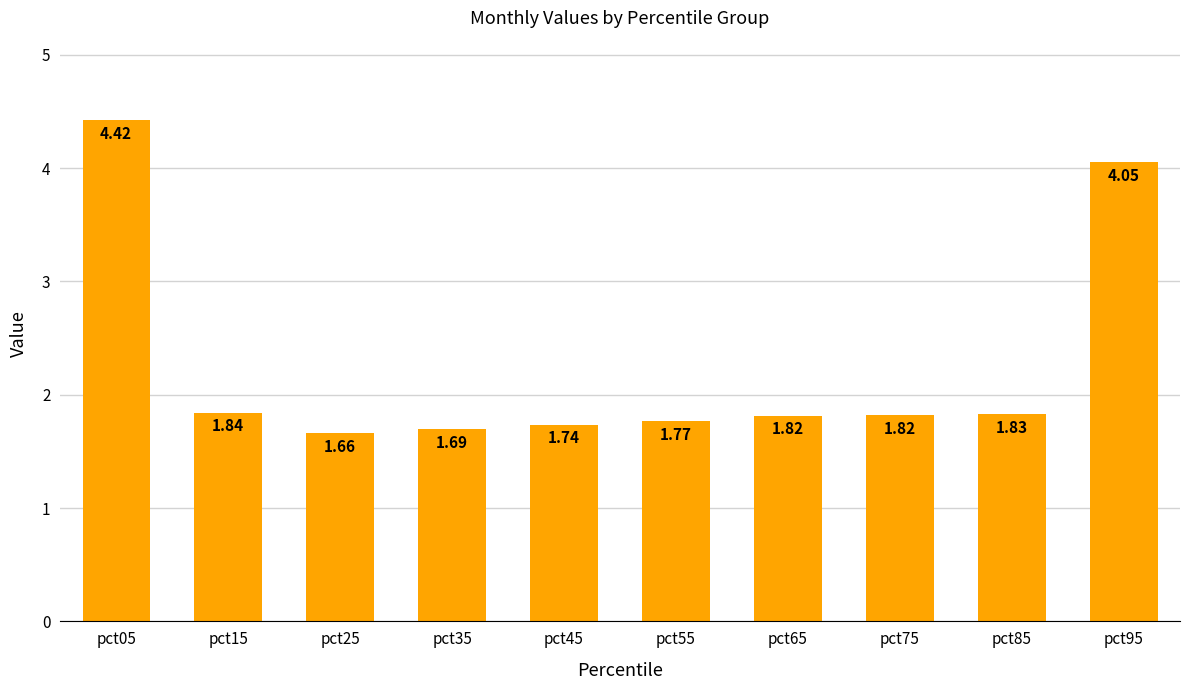

What is the change in value from pct25 to pct55?

+0.1